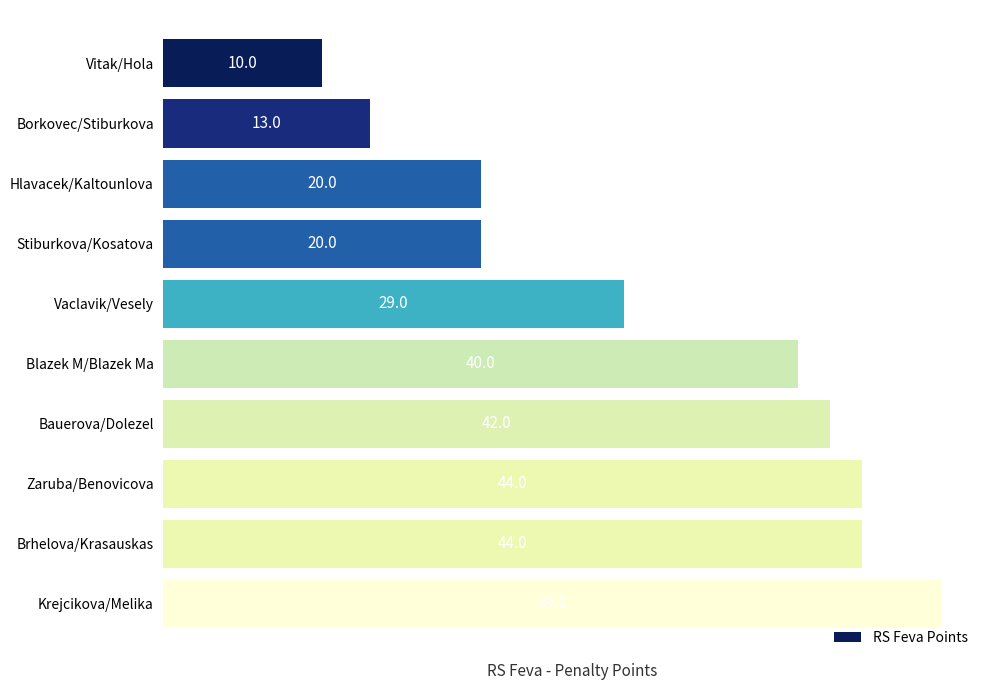

Where is the data nearest to the value 29?

Vaclavik/Vesely